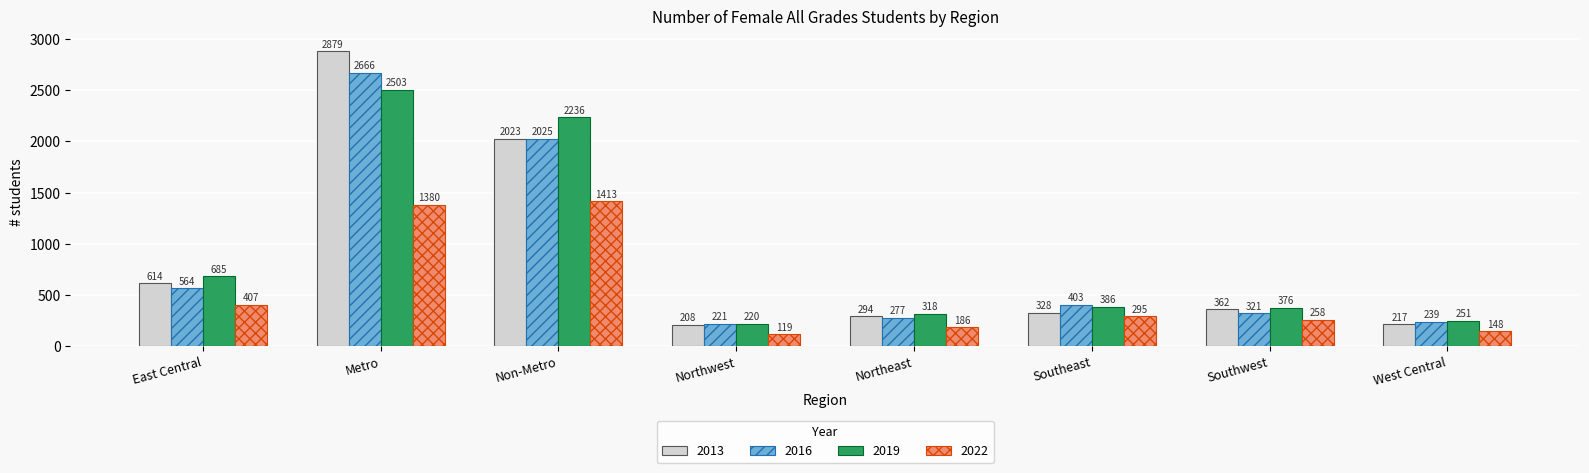

What is the difference between the highest and lowest values at Northwest?

102